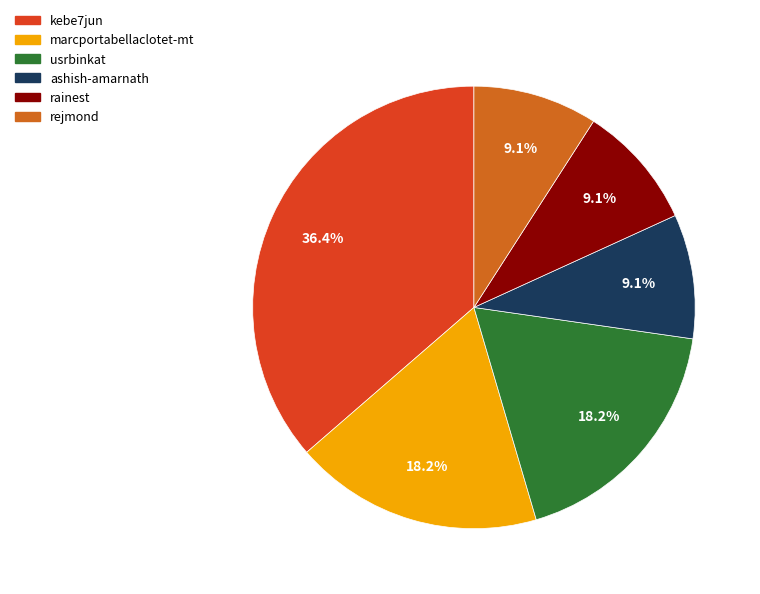

What is the largest slice in the pie chart?

kebe7jun